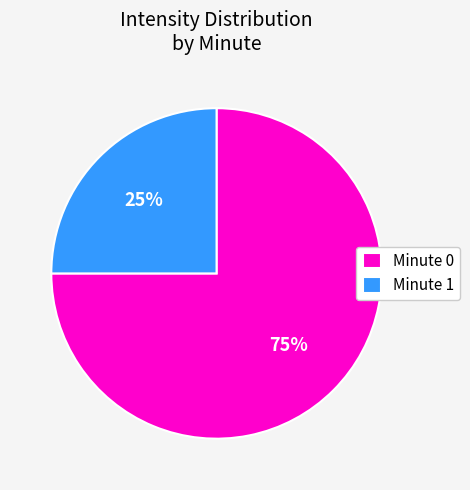

Is there a majority slice in this chart?

Yes